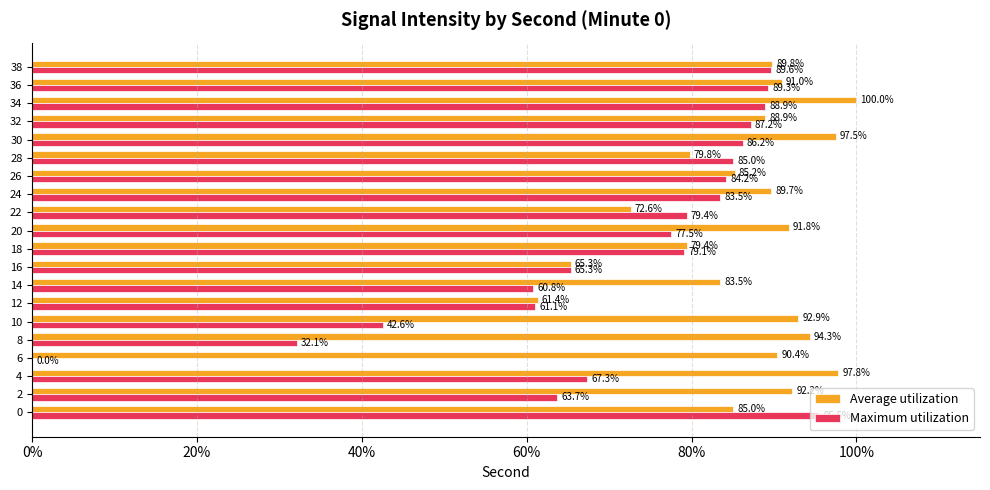

Between 14 and 24, which series saw the biggest shift?

Maximum utilization